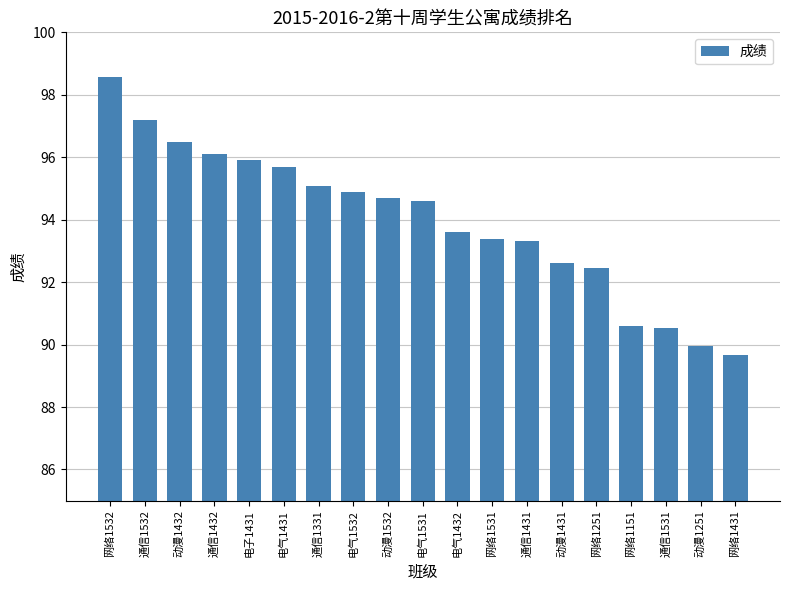

What is the change in value from 通信1331 to 网络1531?

-1.7